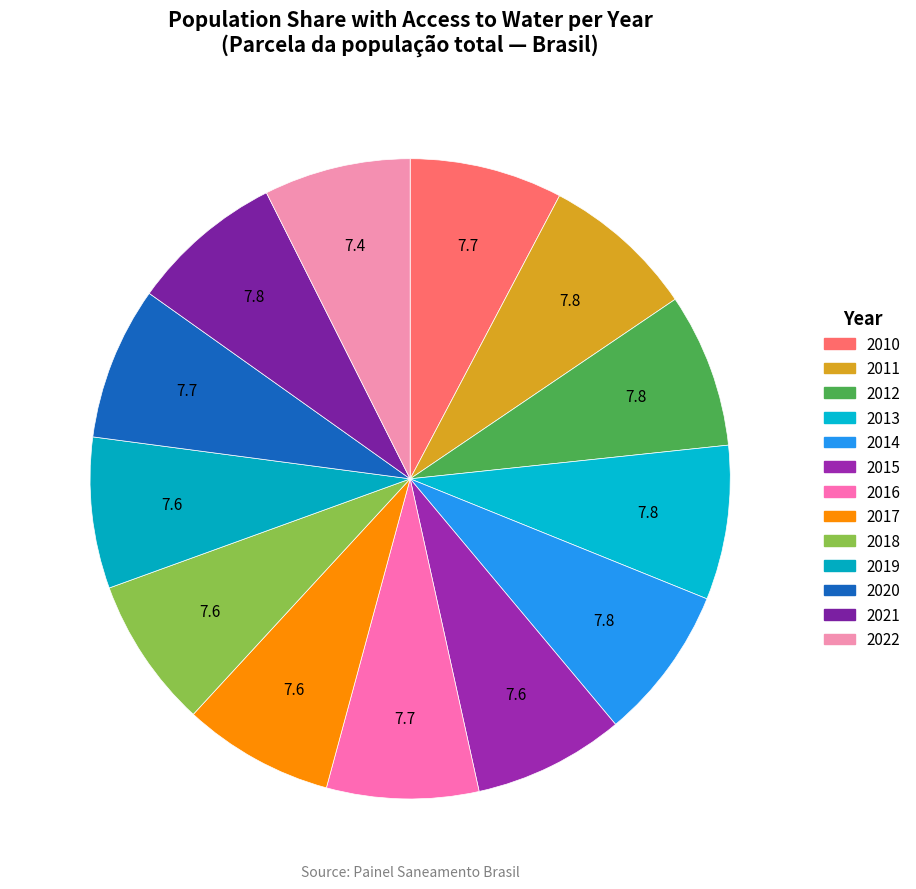

To the nearest percent, what is the combined percentage of 2011 and 2015?

15%